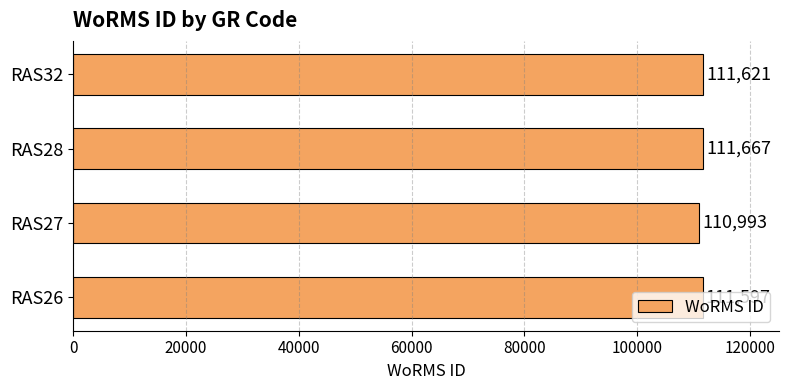

List the labels in order of value, smallest first.

RAS27, RAS26, RAS32, RAS28